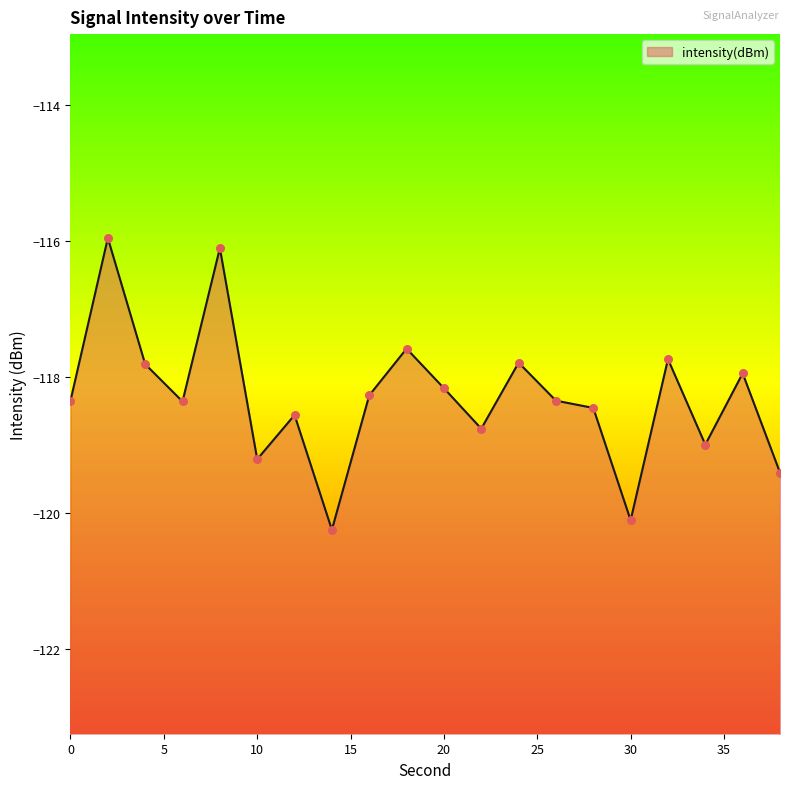

What is the change in value from 2 to 30?

-4.2